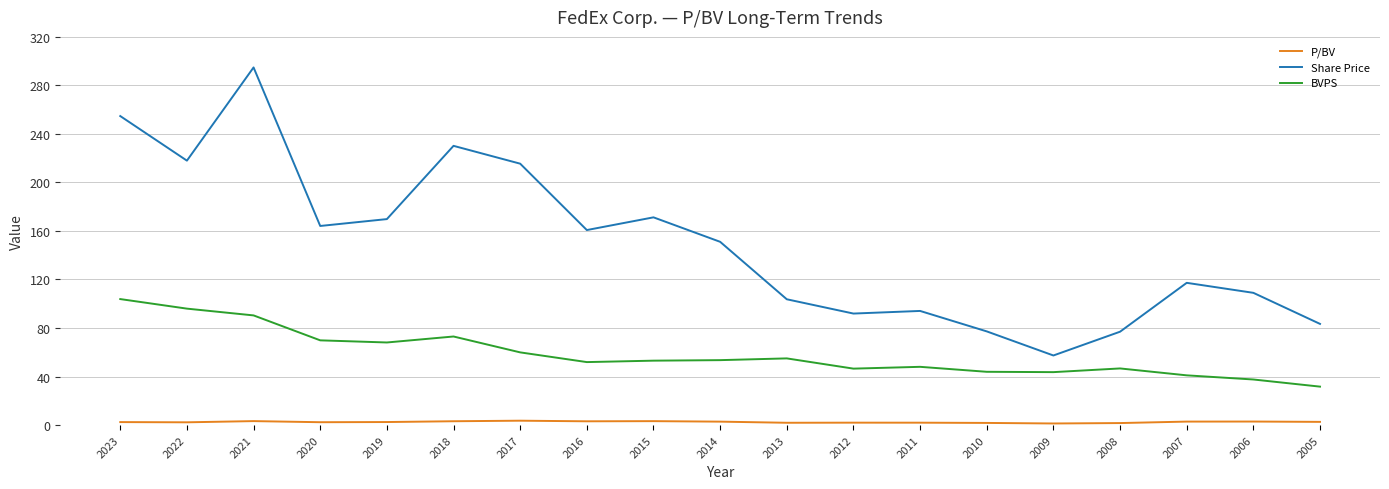

True or false: Share Price has a value of 151.1 at 2014.

True